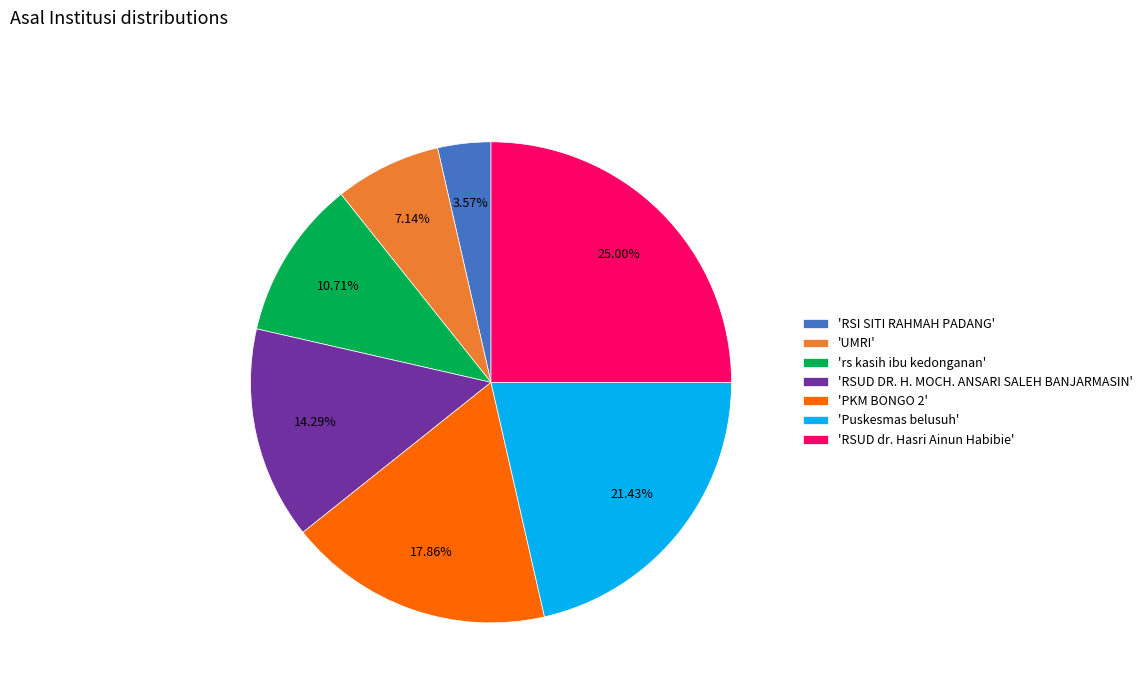

Is the sum of 'RSUD dr. Hasri Ainun Habibie' and 'PKM BONGO 2' greater than half?

No